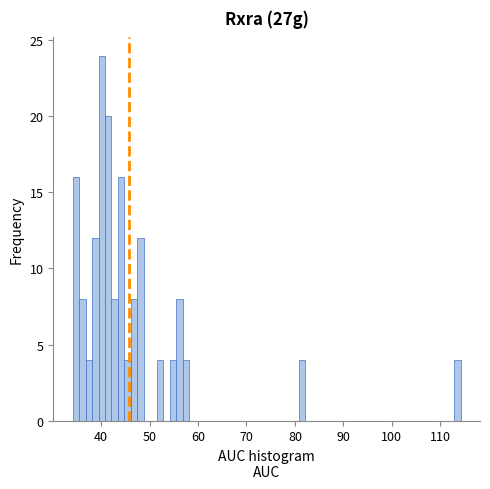

Read against the x-axis, roughly where is the centre of the tallest bar?

40